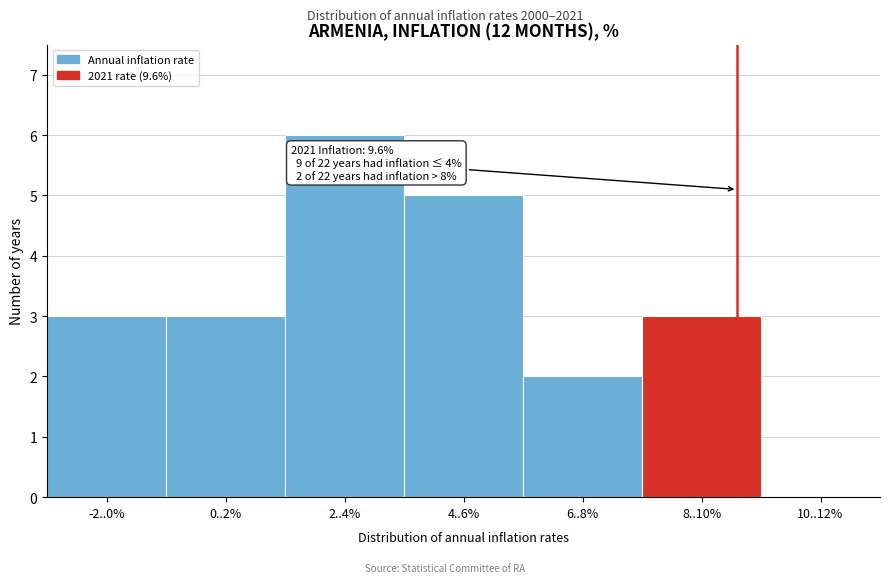

Reading right to left, what are all the values shown in this chart?

10..12%=0	8..10%=3	6..8%=2	4..6%=5	2..4%=6	0..2%=3	-2..0%=3